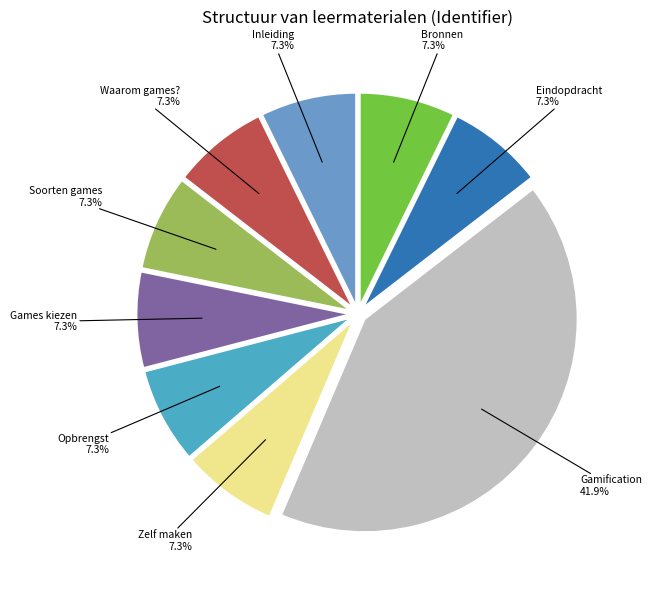

To the nearest percent, what is the combined percentage of Zelf maken and Games kiezen?

15%